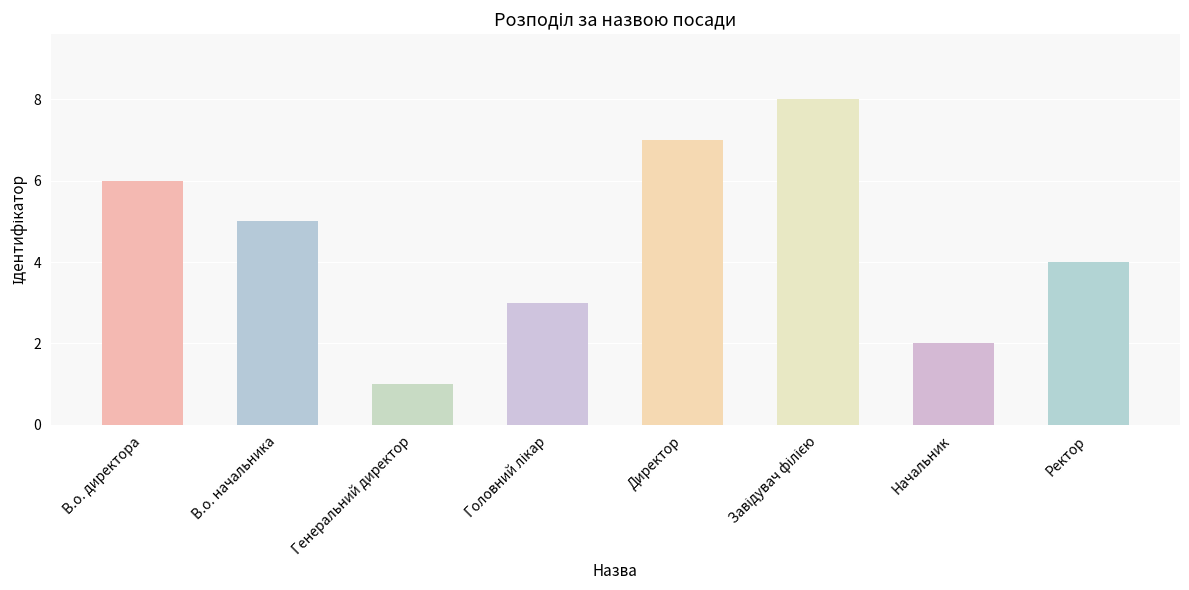

How many values are between 3 and 7?

5